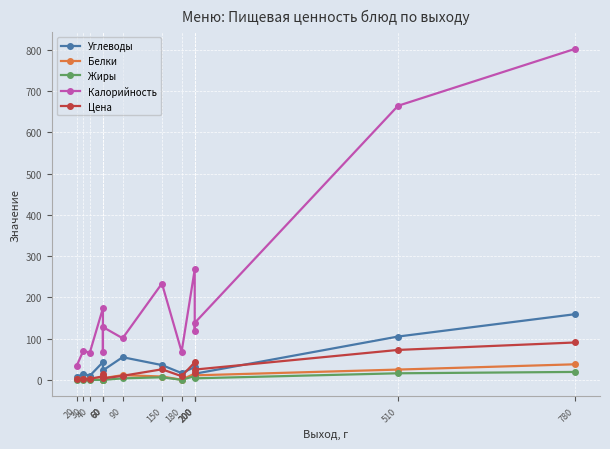

Reading left to right, extract all data points from this chart.

Углеводы: 20=6.7	30=14.8	40=10.0	60=43.1	60=4.0	60=23.0	90=55.0	150=35.9	180=16.5	200=31.1	200=9.4	200=14.9	510=105.1	780=159.3
Белки: 20=1.3	30=2.3	40=2.0	60=0.3	60=0.7	60=4.0	90=11.5	150=8.2	180=0.4	200=15.3	200=5.8	200=11.0	510=25.0	780=37.8
Жиры: 20=0.2	30=0.2	40=0.0	60=0.0	60=5.4	60=0.0	90=3.7	150=6.3	180=0.1	200=9.2	200=6.4	200=3.8	510=16.0	780=19.3
Калорийность: 20=34.2	30=70.3	40=66.2	60=173.8	60=67.1	60=128.2	90=101.0	150=233.7	180=68.3	200=267.9	200=118.4	200=138.2	510=664.6	780=802.6
Цена: 20=1.8	30=2.1	40=2.7	60=8.6	60=15.0	60=3.5	90=9.9	150=25.6	180=9.0	200=42.6	200=17.5	200=25.0	510=72.6	780=90.7